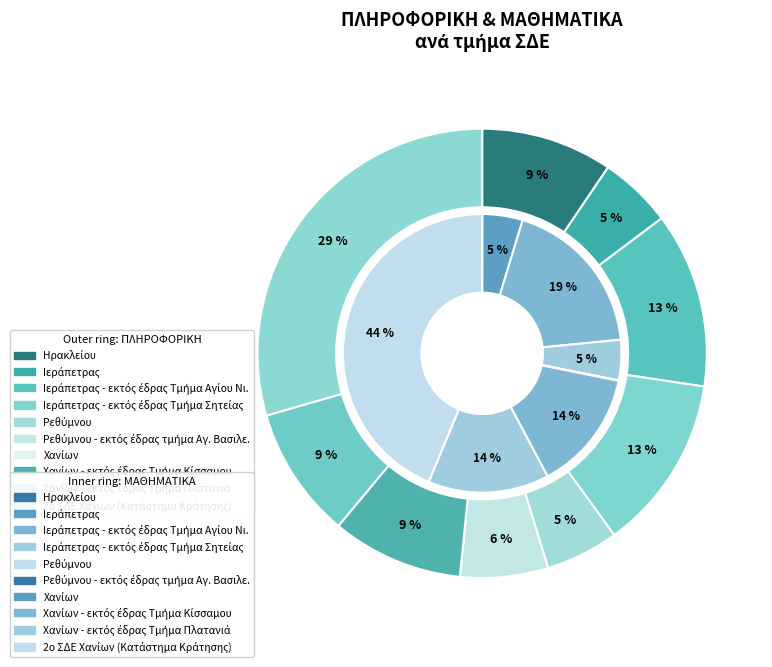

To the nearest percent, what portion does values_ΜΑΘΗΜΑΤΙΚΑ represent?

5%